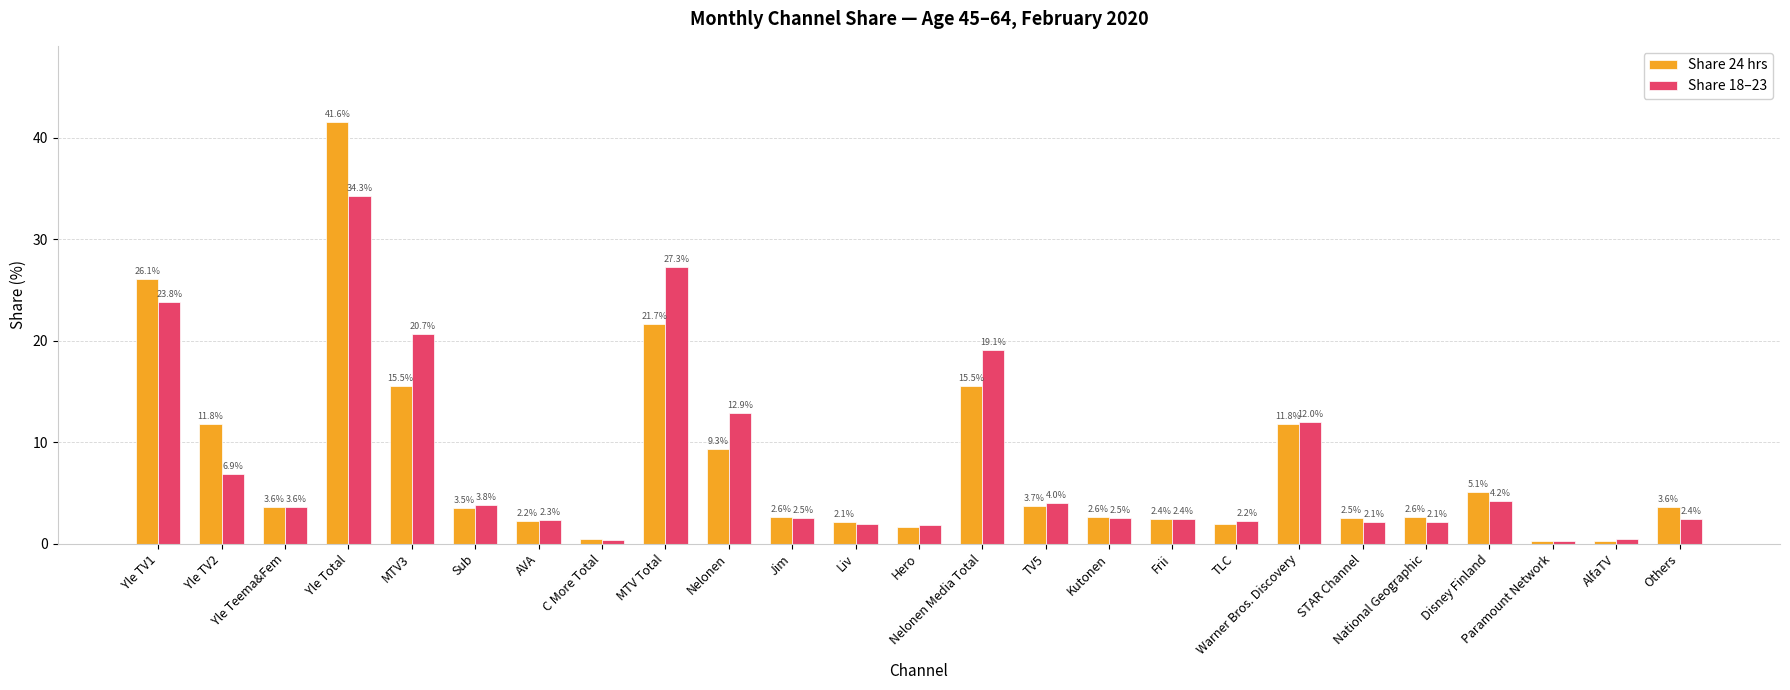

How many data points in Share 24 hrs are less than 3?

12